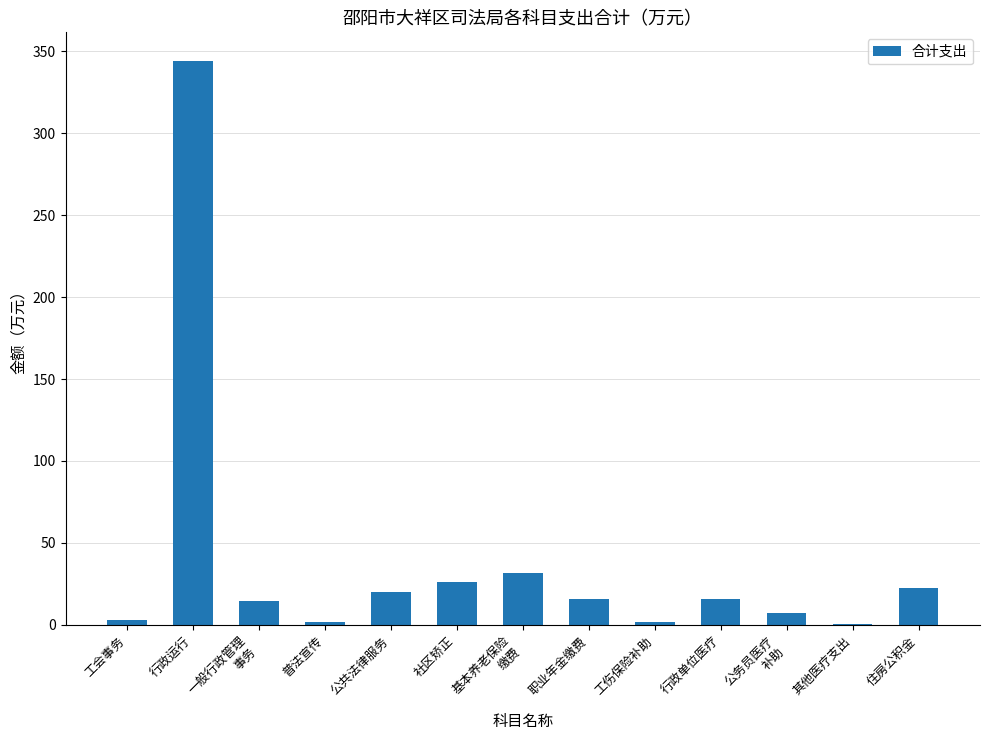

Approximately how many times larger is the value at 住房公积金 compared to 社区矫正?

0.9